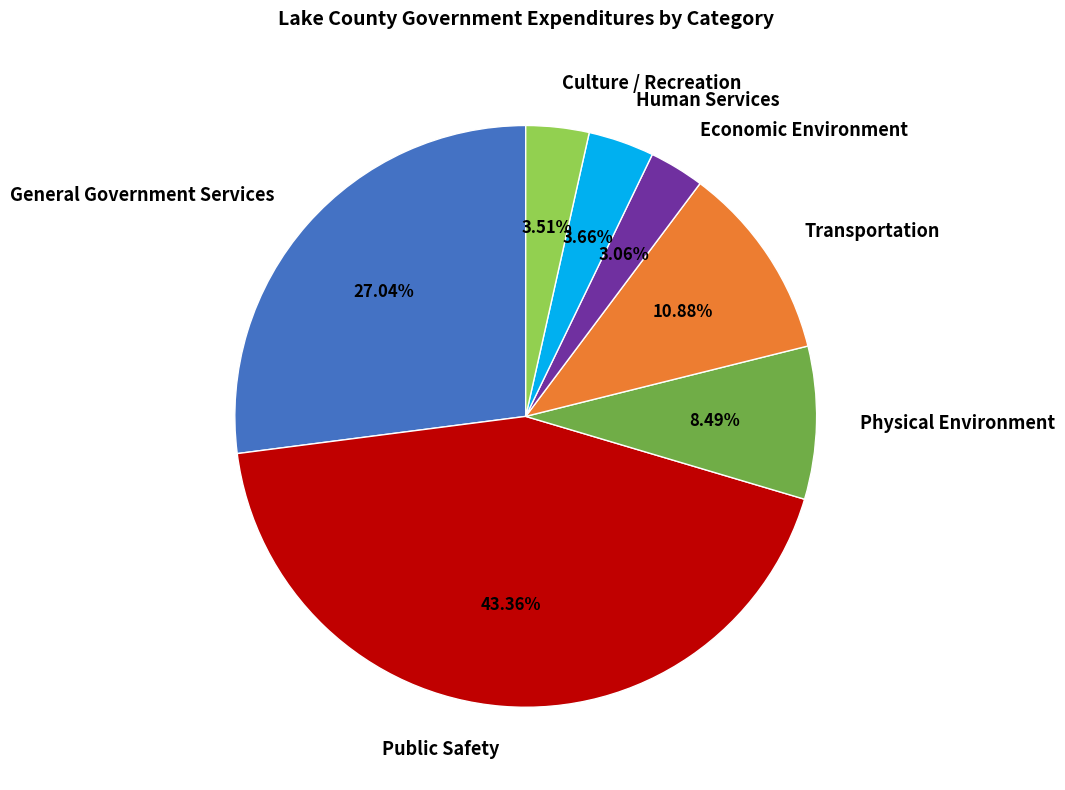

How many segments does this pie chart have?

7